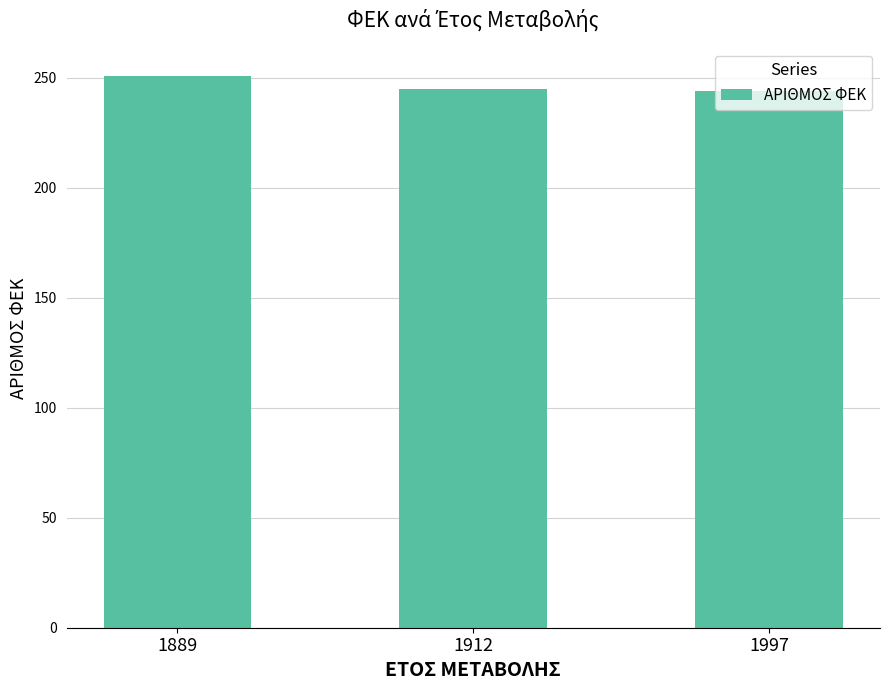

What is the smallest value displayed?

244